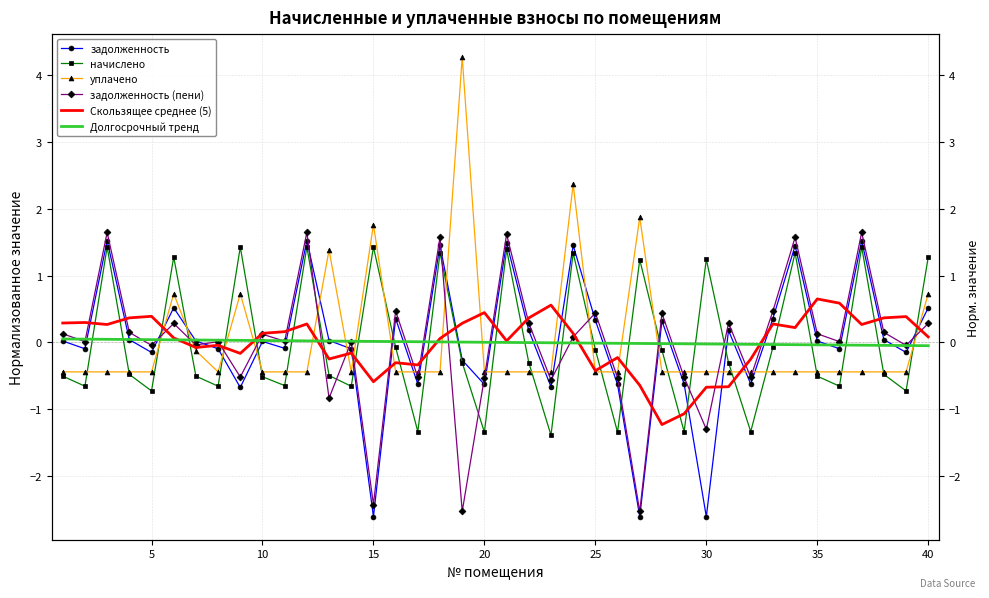

How many data points in Долгосрочный тренд are above 0?

20